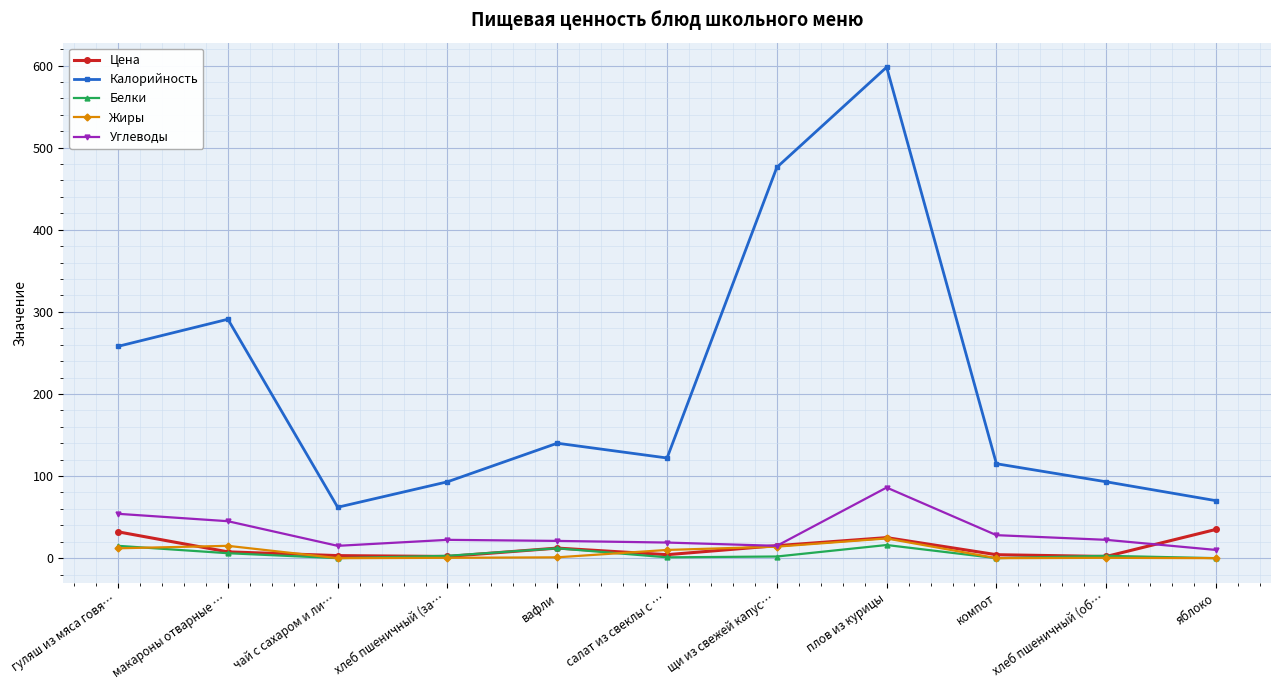

Is the value of Калорийность at плов из курицы greater than the value of Жиры at вафли?

Yes